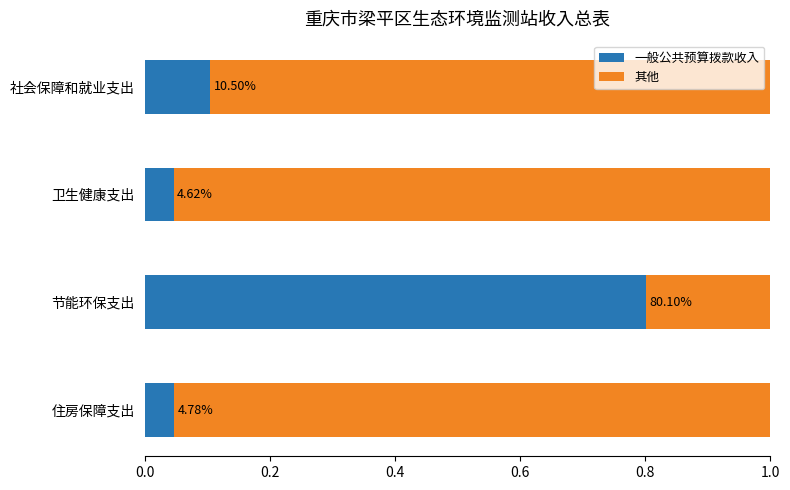

What are all the series names shown in the legend?

一般公共预算拨款收入, 其他